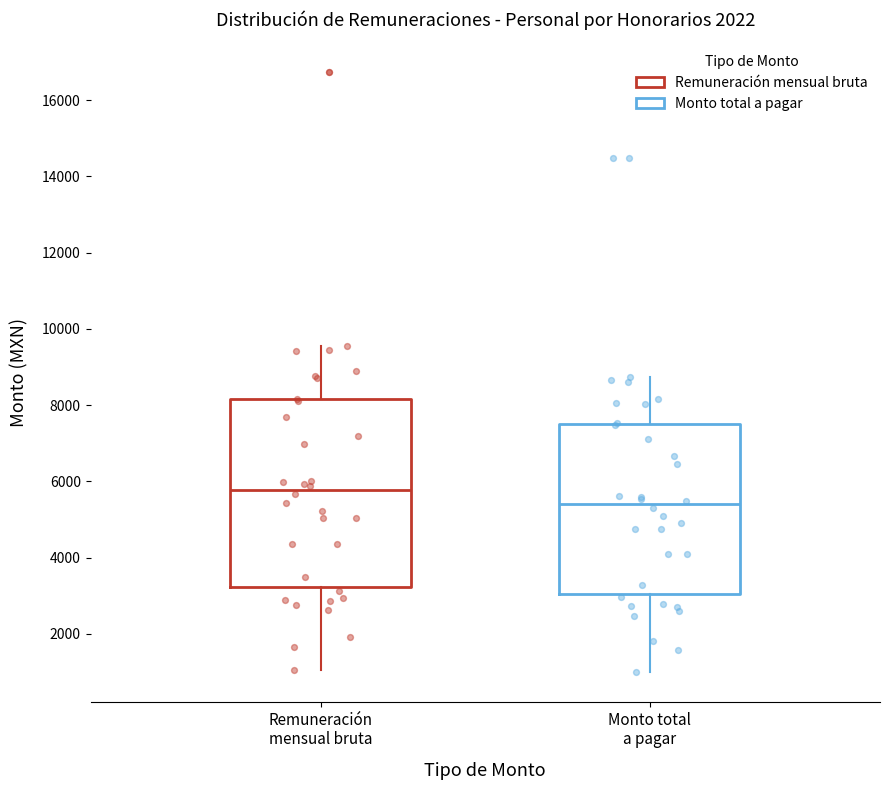

Comparing the boxes themselves (not the whiskers), which one is the tallest?

Remuneración mensual bruta